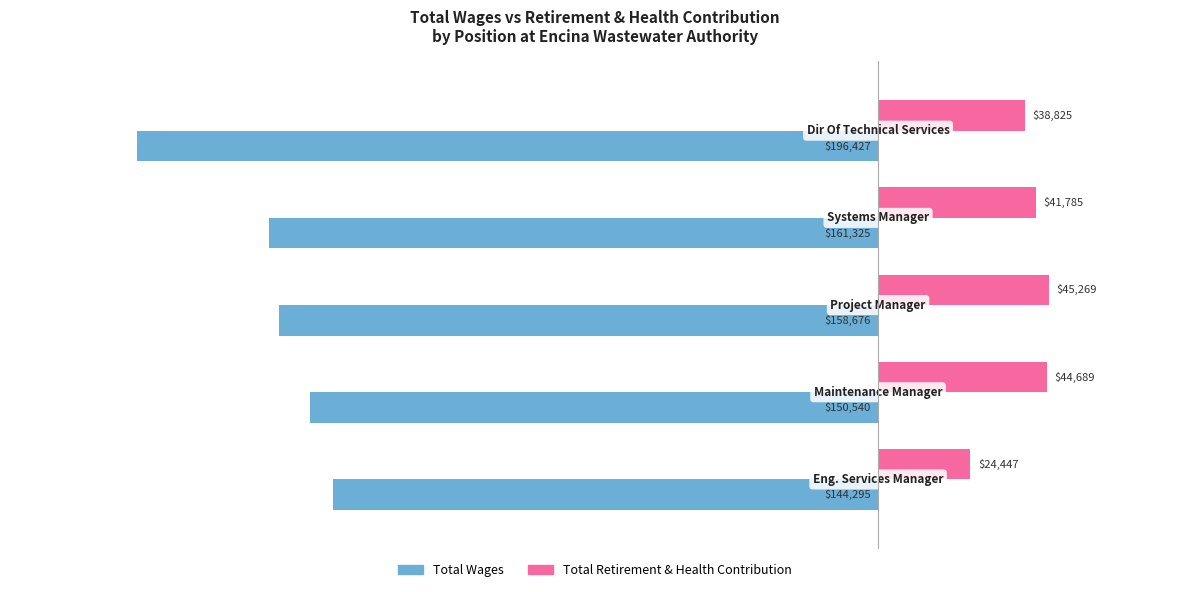

Rank the series by their maximum value, from lowest to highest.

Total Wages, Total Retirement & Health Contribution